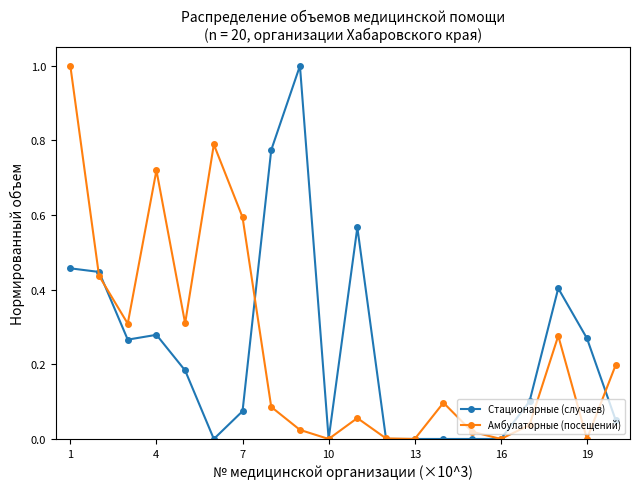

True or false: Стационарные (случаев) has more than 1 points higher than both neighbors.

True